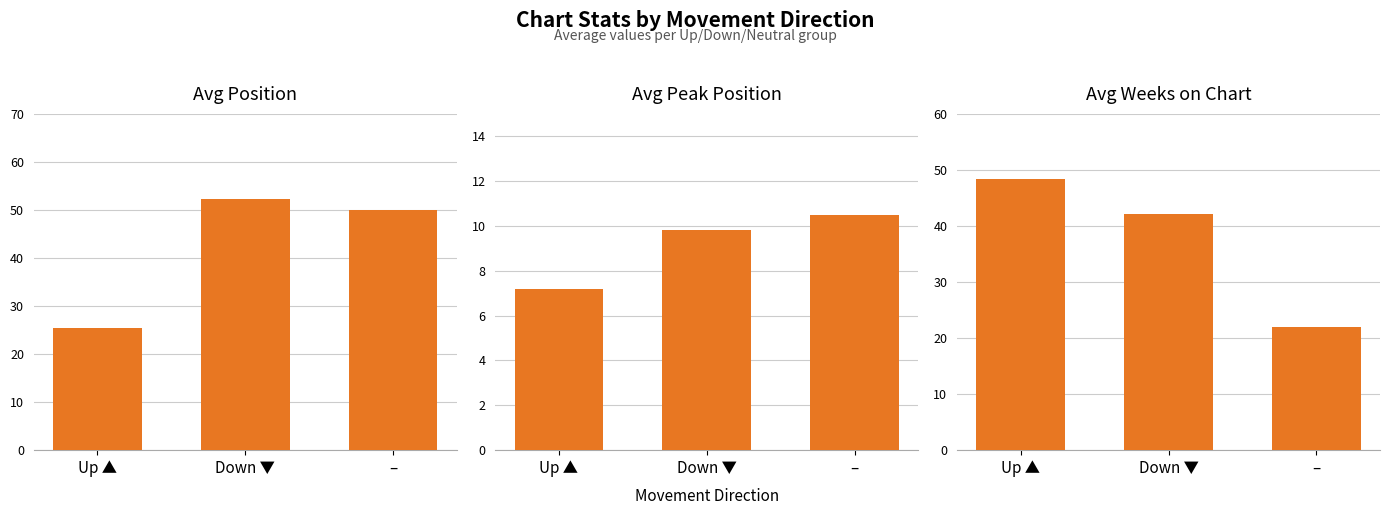

What is the label of the 2nd bar from the left?

Down ▼